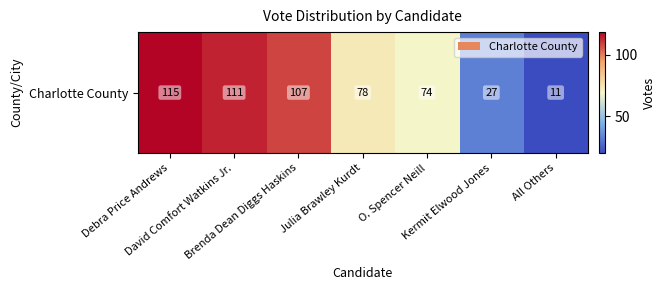

What is the ratio of the value at Kermit Elwood Jones to the value at David Comfort Watkins Jr.?

0.2